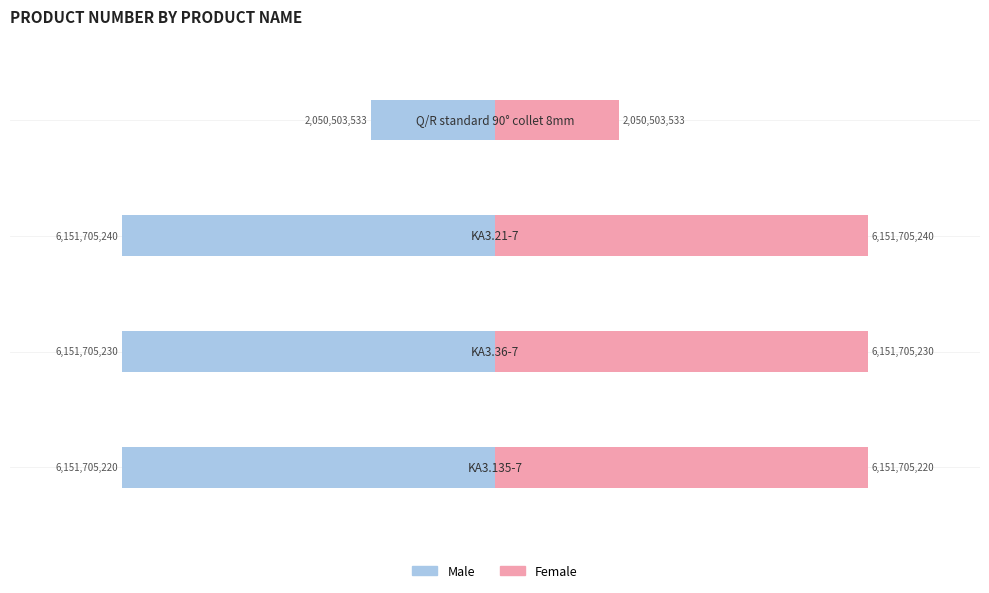

Count the number of categories in the chart.

4